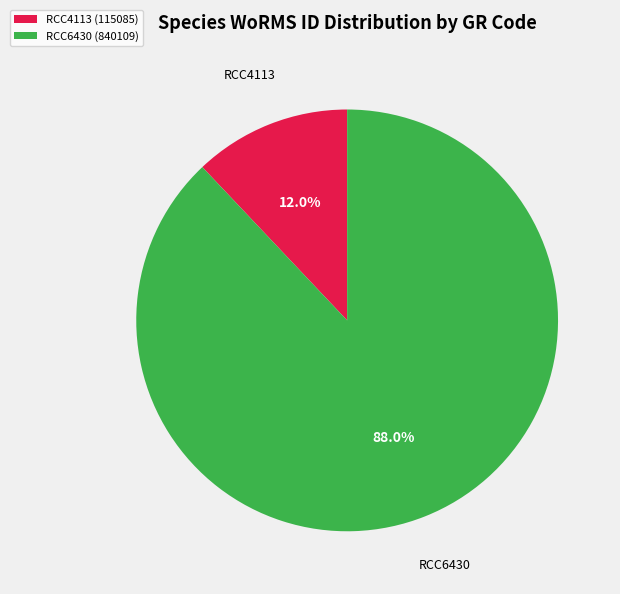

To the nearest percent, what is the difference between the RCC4113 and RCC6430 slice percentages?

76%